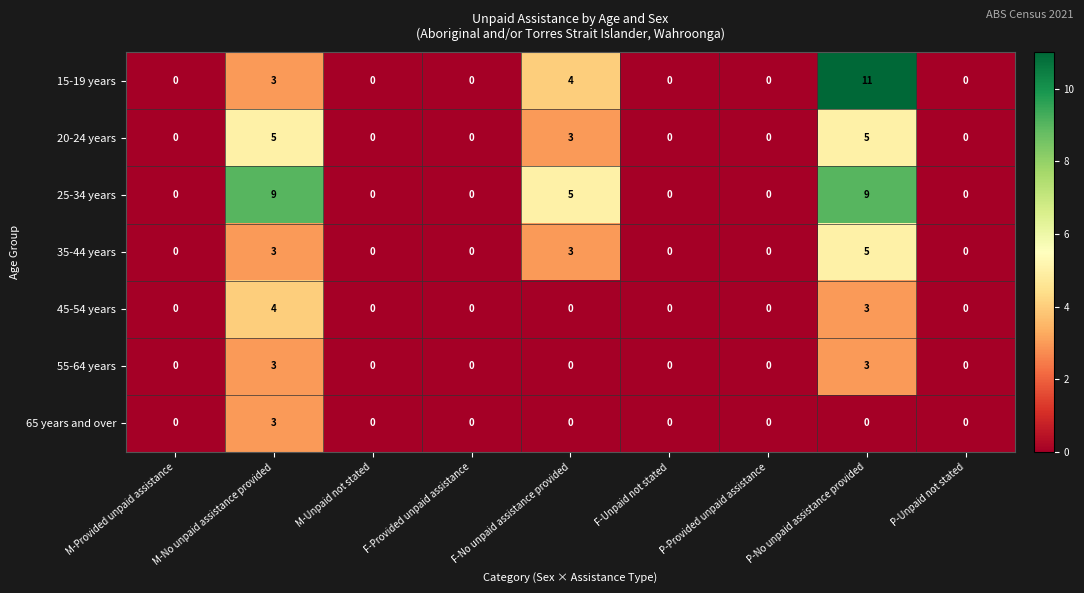

The value of 55-64 years at M-No unpaid assistance provided is 3. True or false?

True